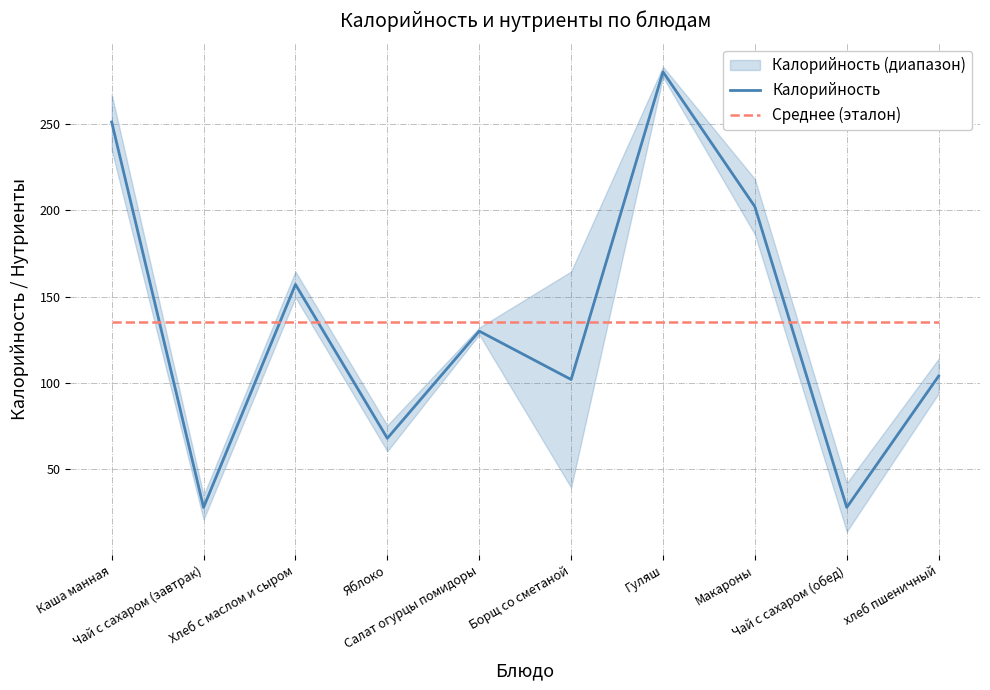

At which category is the sum across all series the highest?

Гуляш